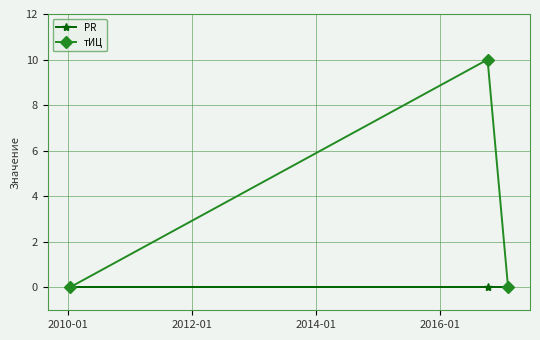

Reading left to right, list all the values displayed in this chart.

PR: 0	0	0
тИЦ: 0	10	0